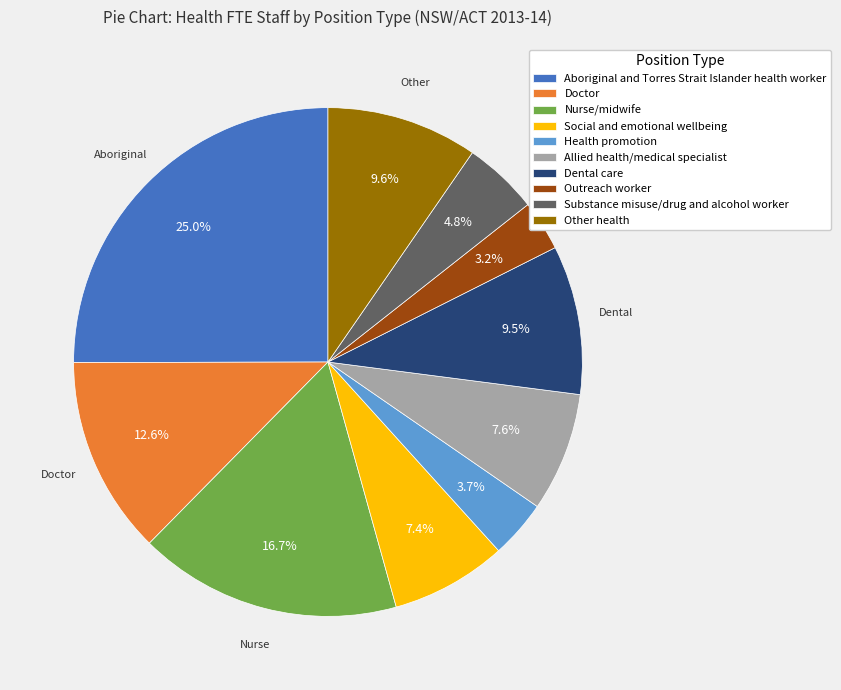

Does any single category account for the majority?

No